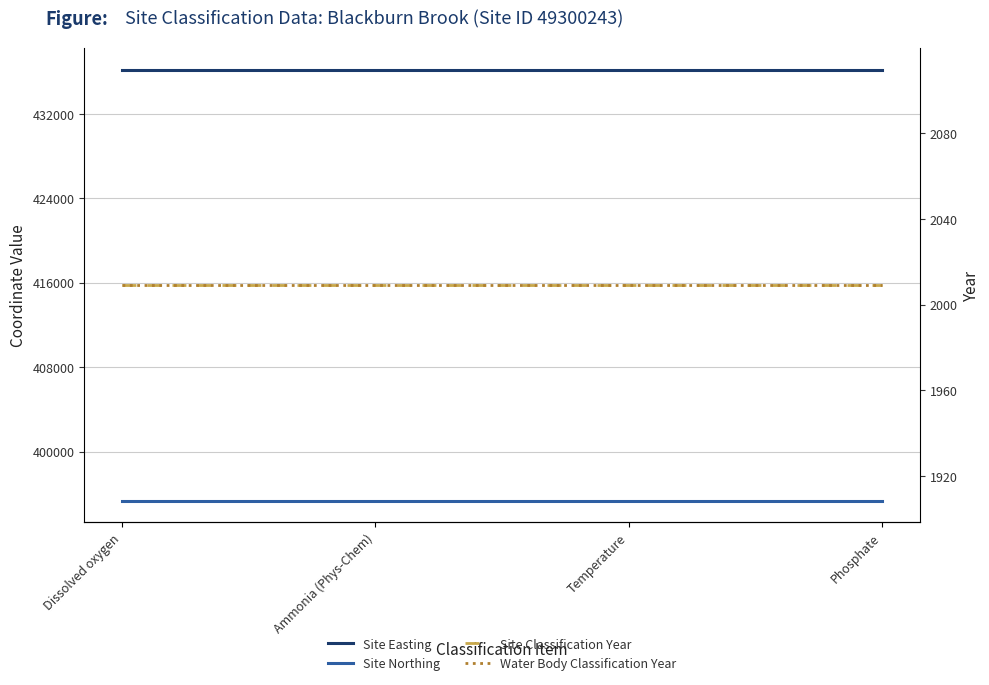

True or false: Water Body Classification Year has a value of 2009 at Temperature.

True